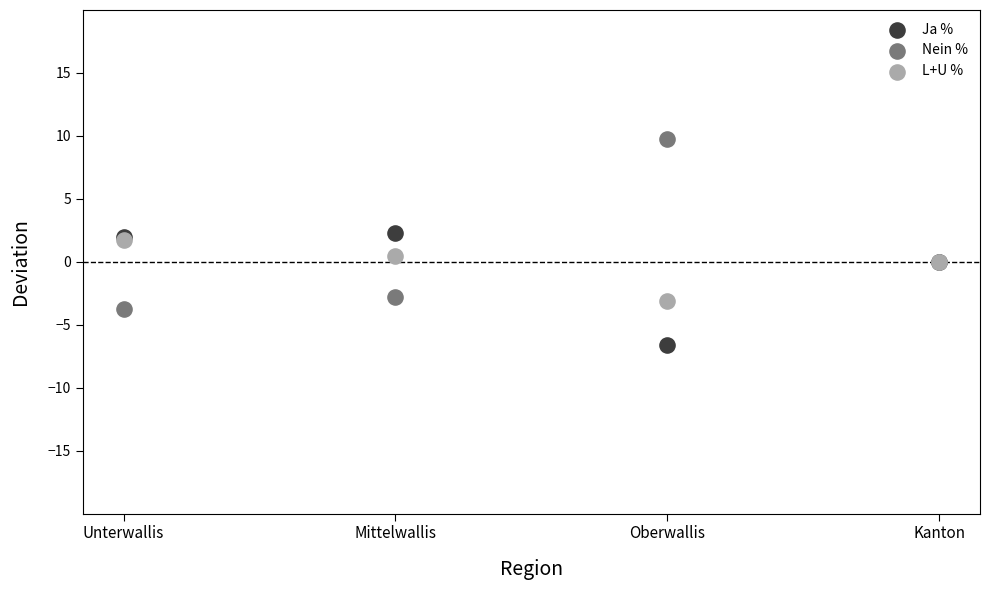

Which series contains the highest Y value?

Nein %